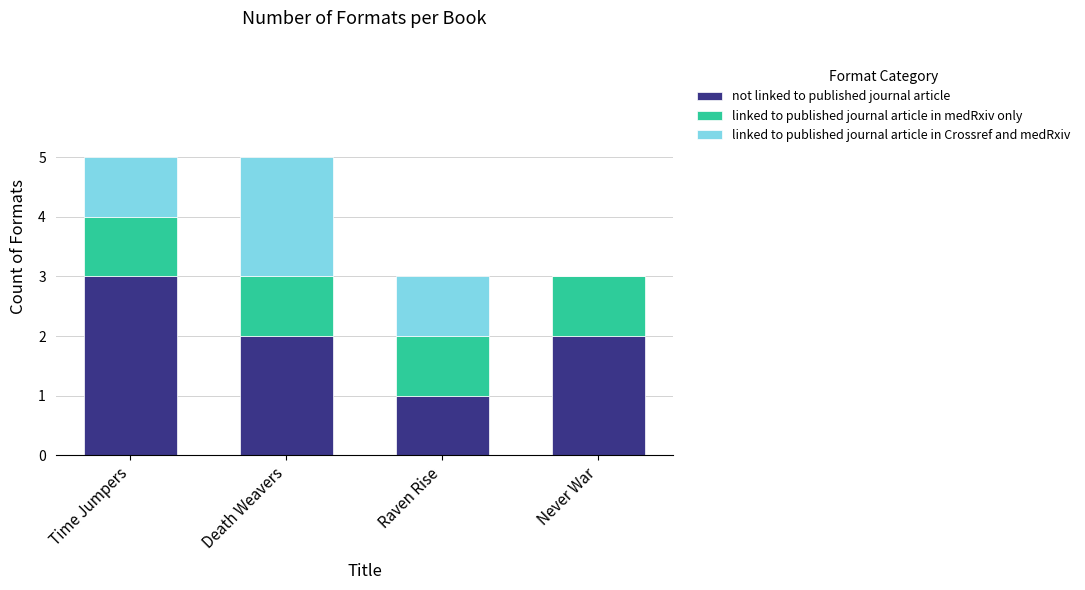

How many series are shown in this chart?

3